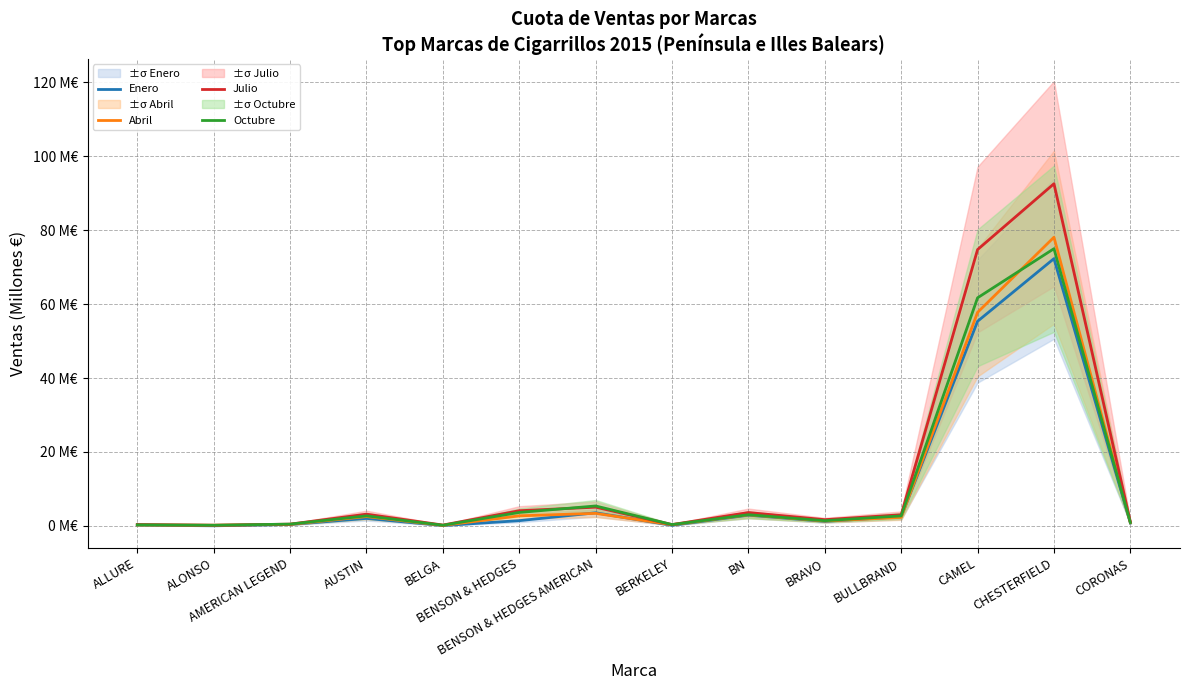

Is this an area chart (filled region under the line)?

No